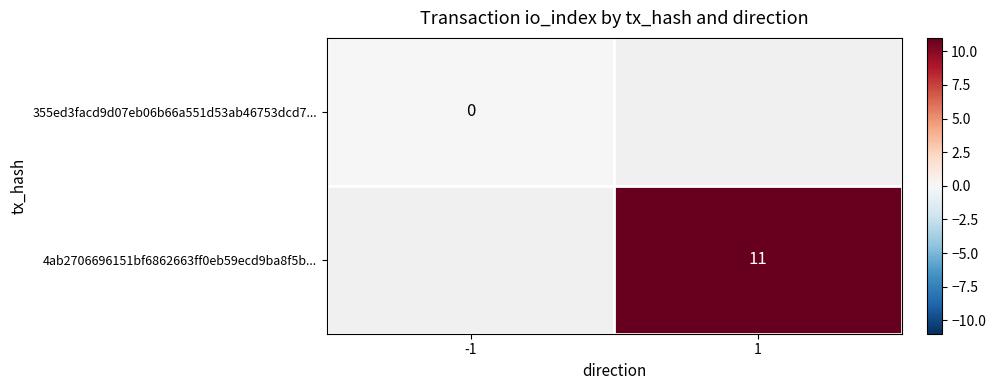

Is it true that 4ab2706696151bf6862663ff0eb59ecd9ba8f5b... equals 20 at 1?

False